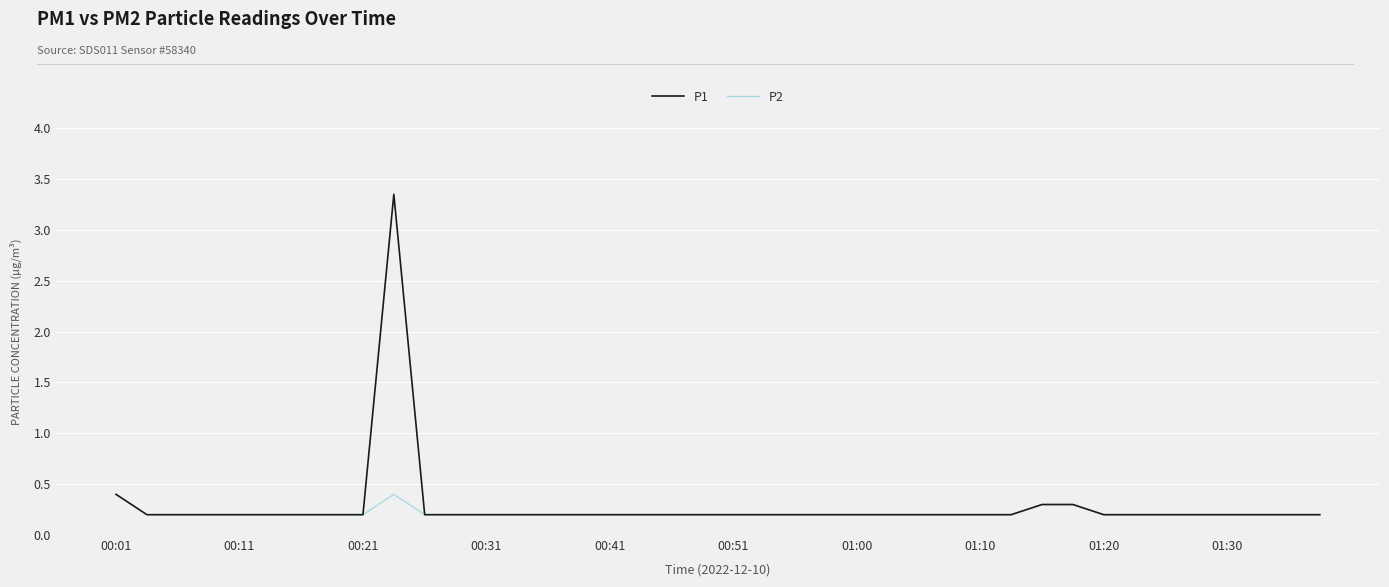

Rank the series by their maximum value, from lowest to highest.

P2, P1